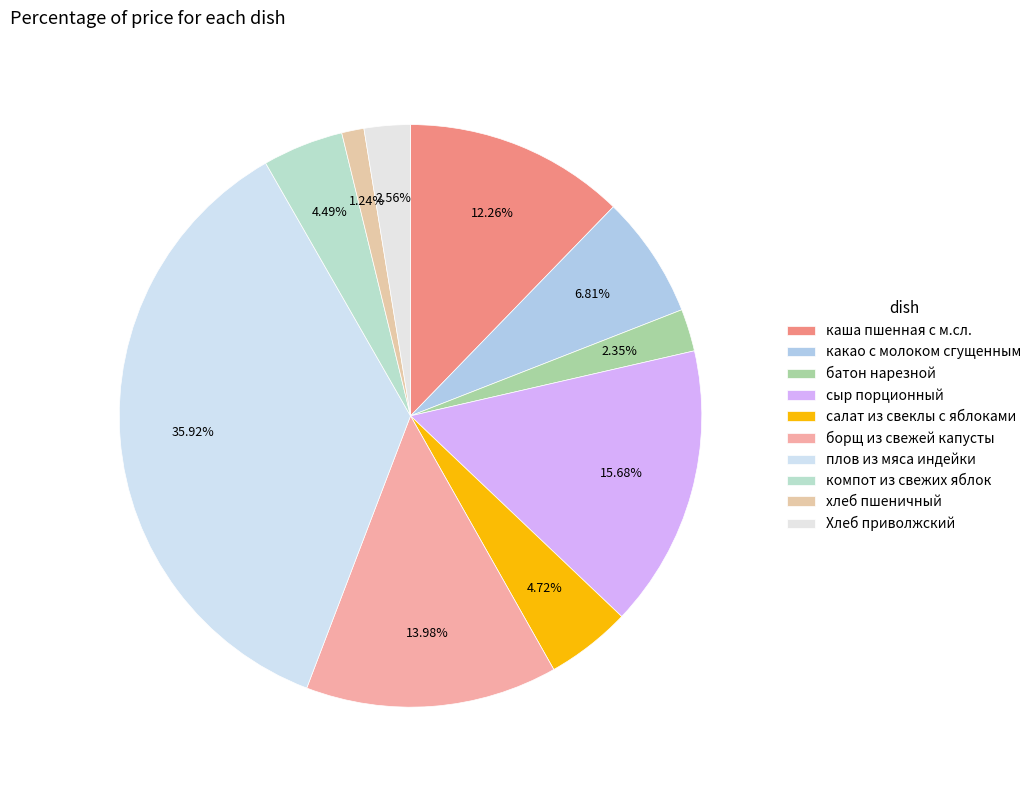

Is сыр порционный the majority of the pie?

No